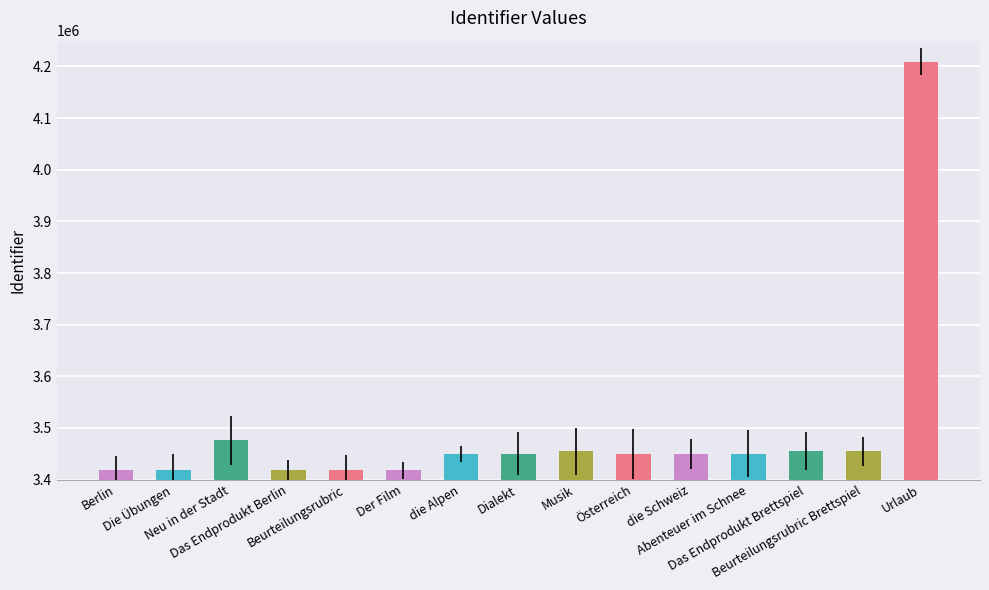

What is the smallest value displayed?

3417755